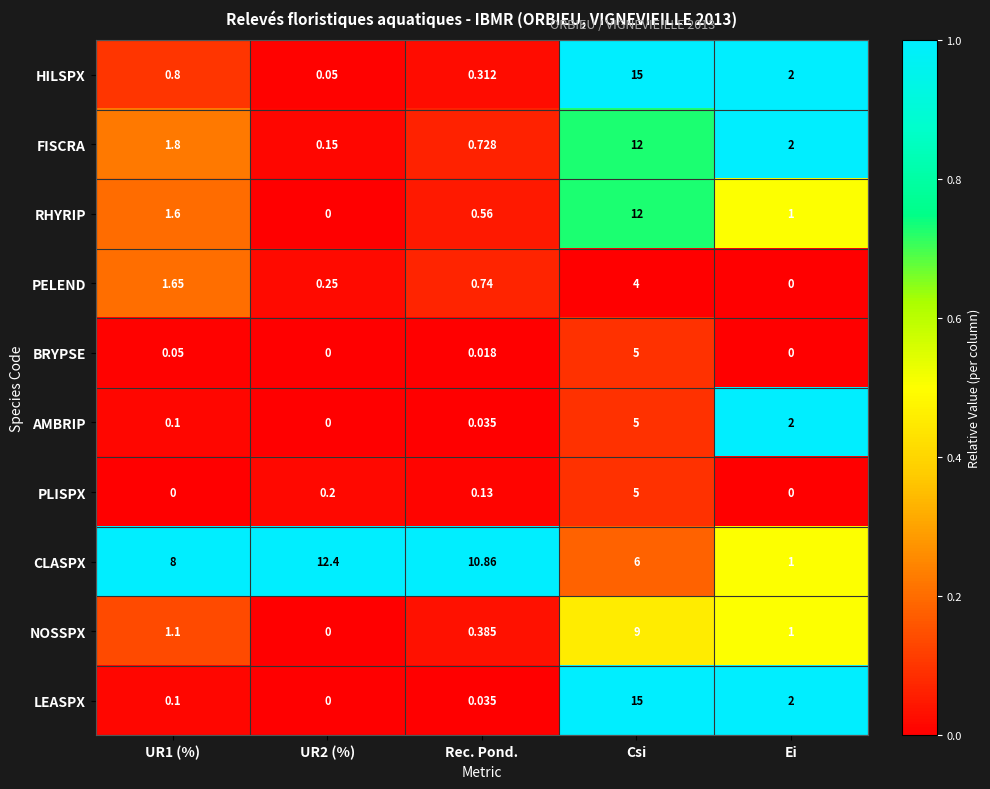

Is the value of CLASPX at Rec. Pond. greater than the value of AMBRIP at Rec. Pond.?

Yes